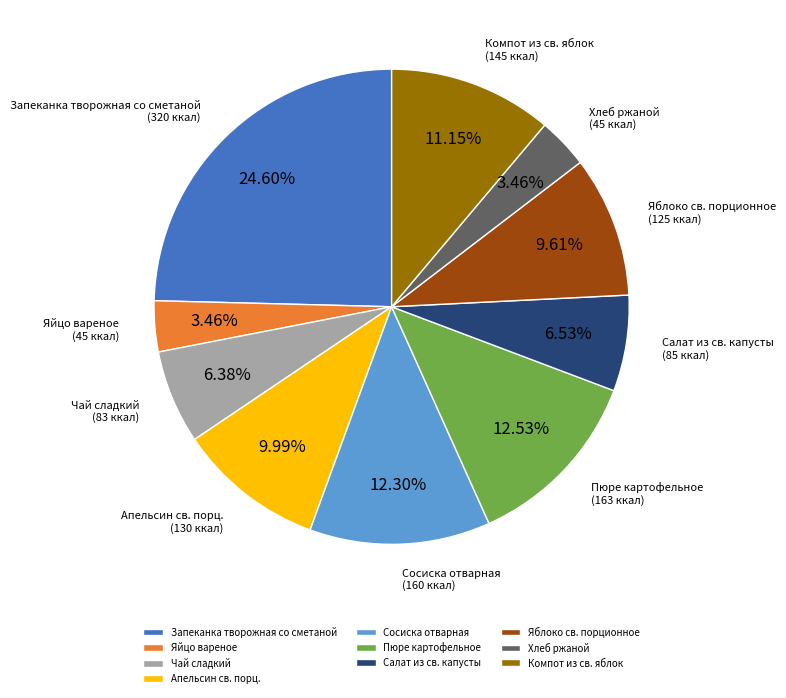

Is the sum of Яйцо вареное and Компот из св. яблок greater than half?

No